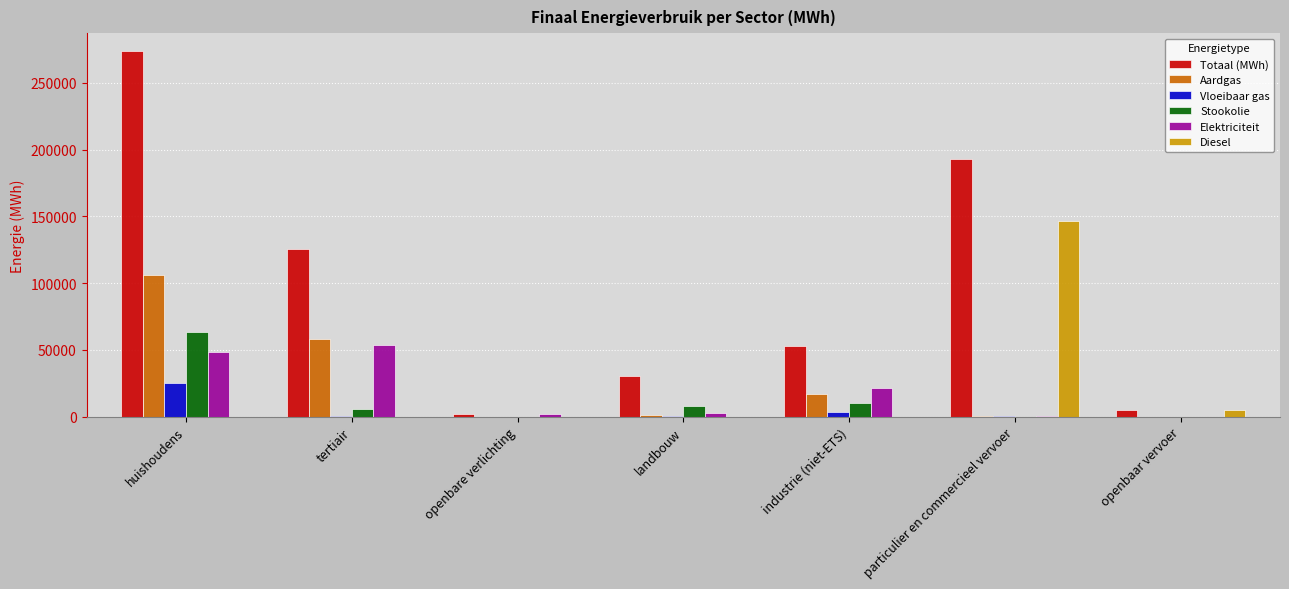

What is the average value of the Elektriciteit series?

18275.0